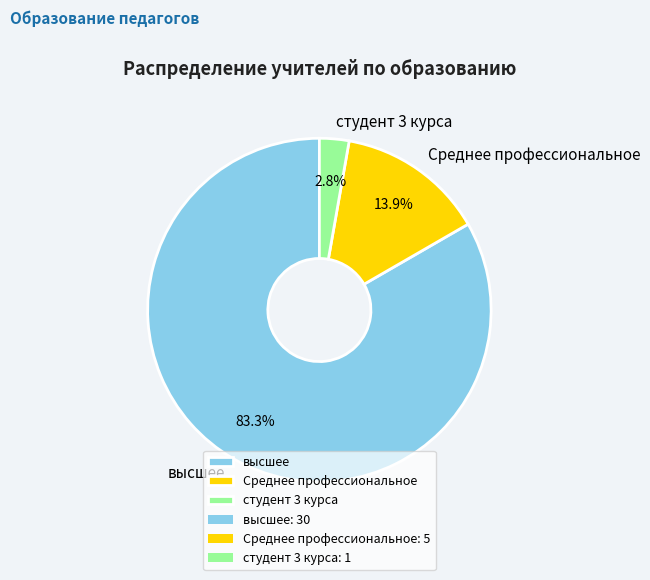

Rank the categories by value from lowest to highest.

студент 3 курса, Среднее профессиональное, высшее